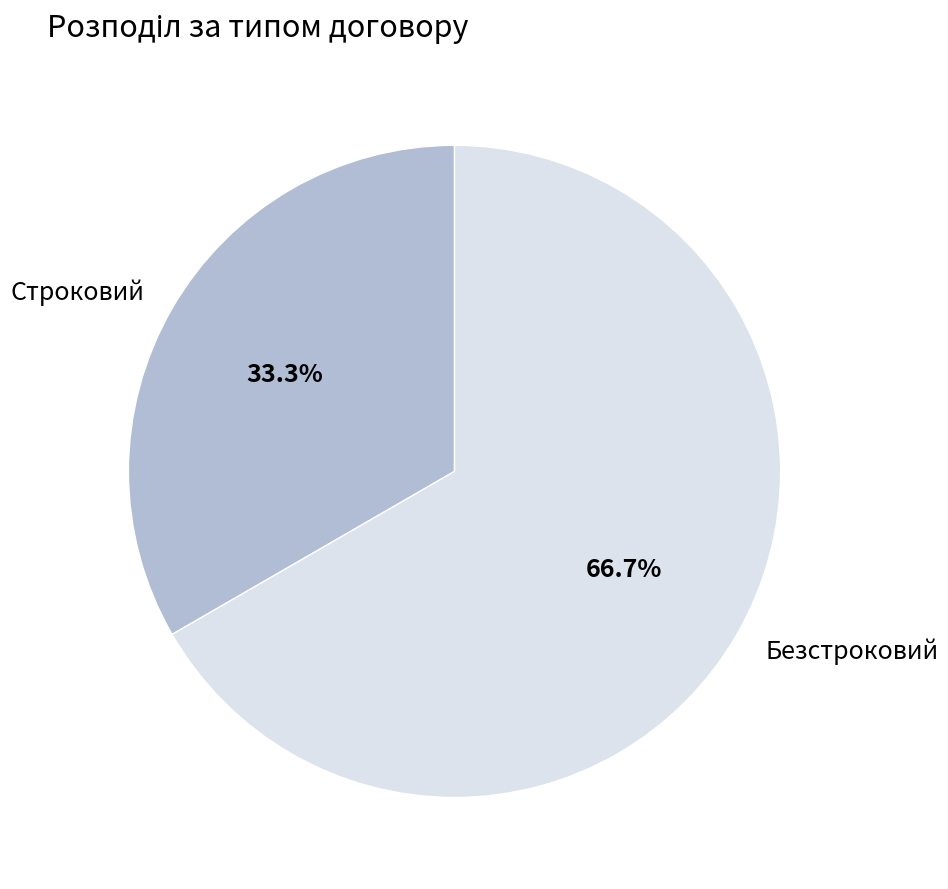

Which has a higher value, Строковий or Безстроковий?

Безстроковий